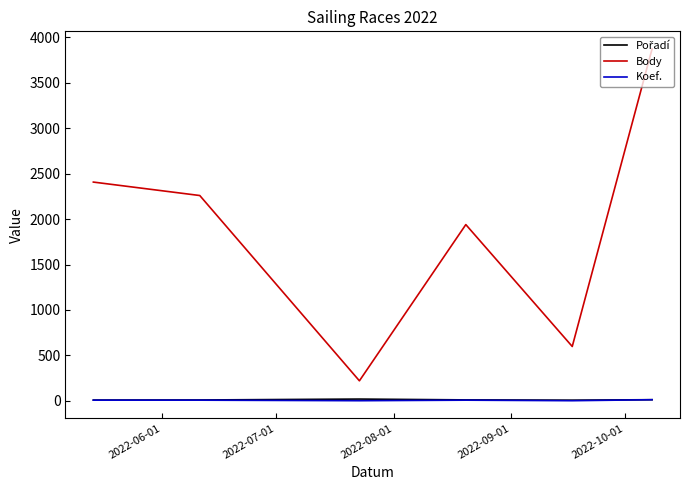

Which series has the widest spread of values?

Body